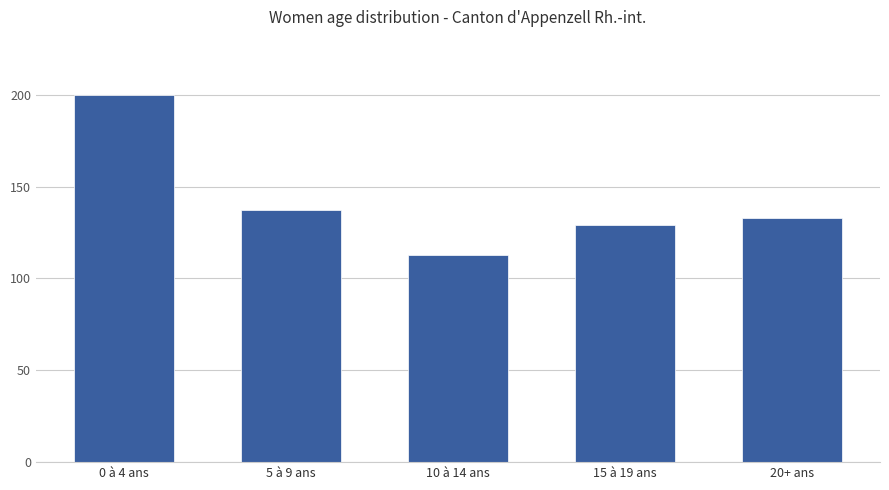

What is the approximate value at 10 à 14 ans, to the nearest 5?

115